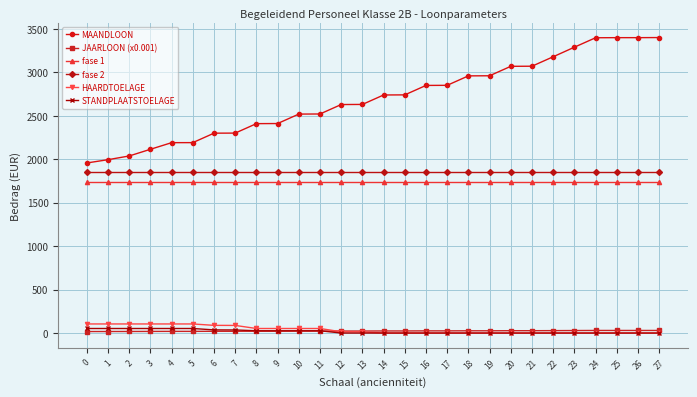

True or false: JAARLOON (x0.001) and fase 1 intersect in this chart.

False